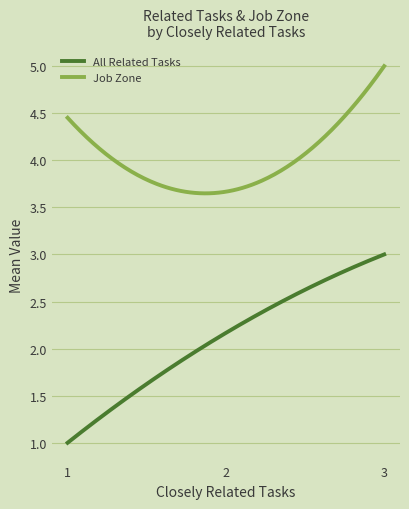

What is the smallest value displayed?

1.0